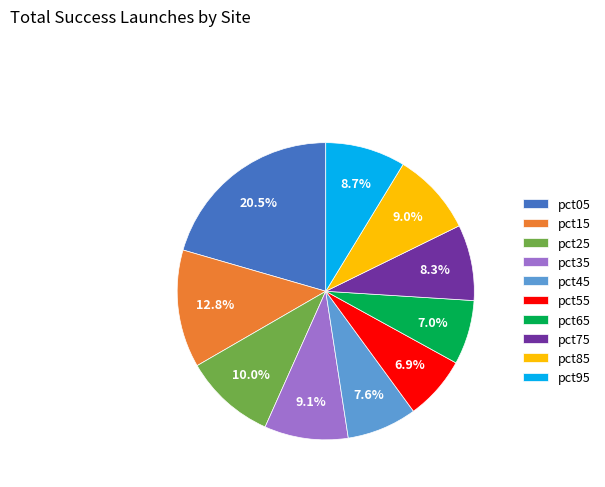

What is the total percentage of pct05 and pct95?

29.2%